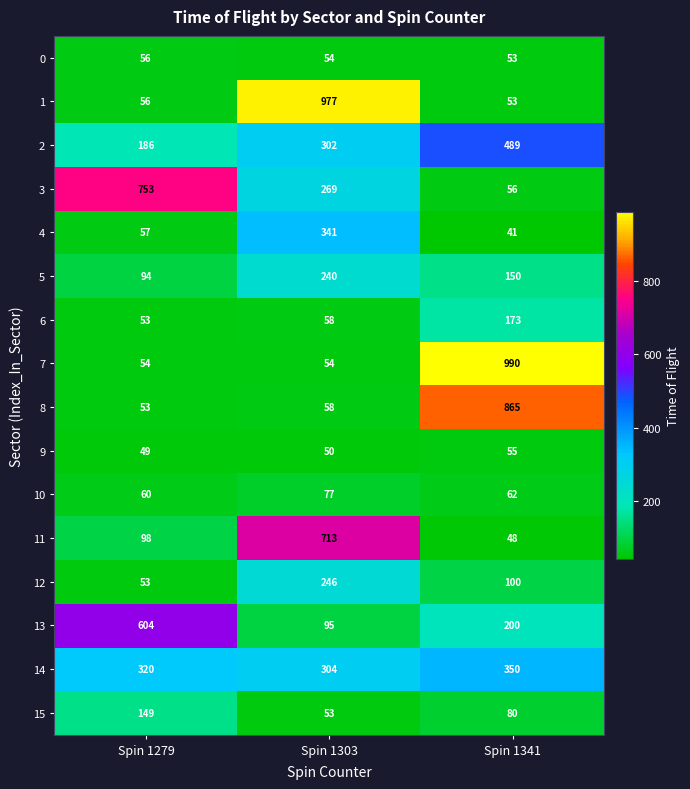

What is the minimum value shown in the chart?

41